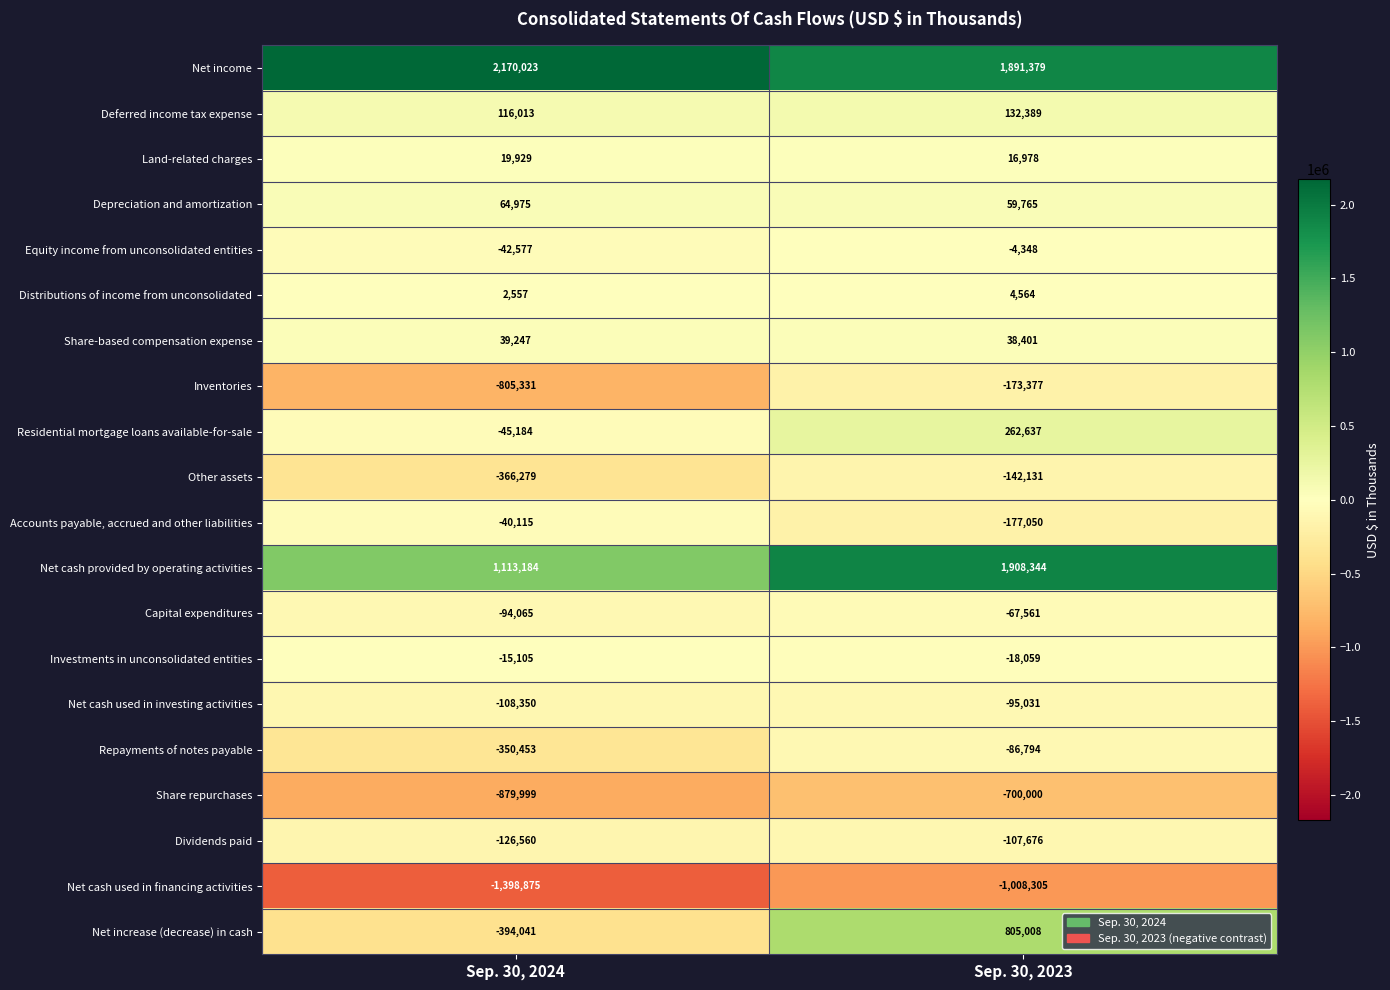

True or false: Other assets has a value of -366279 at Sep. 30, 2024.

True